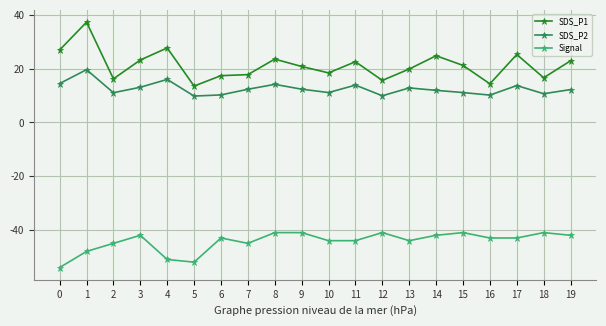

What is the total value across all series at 5?

-28.6